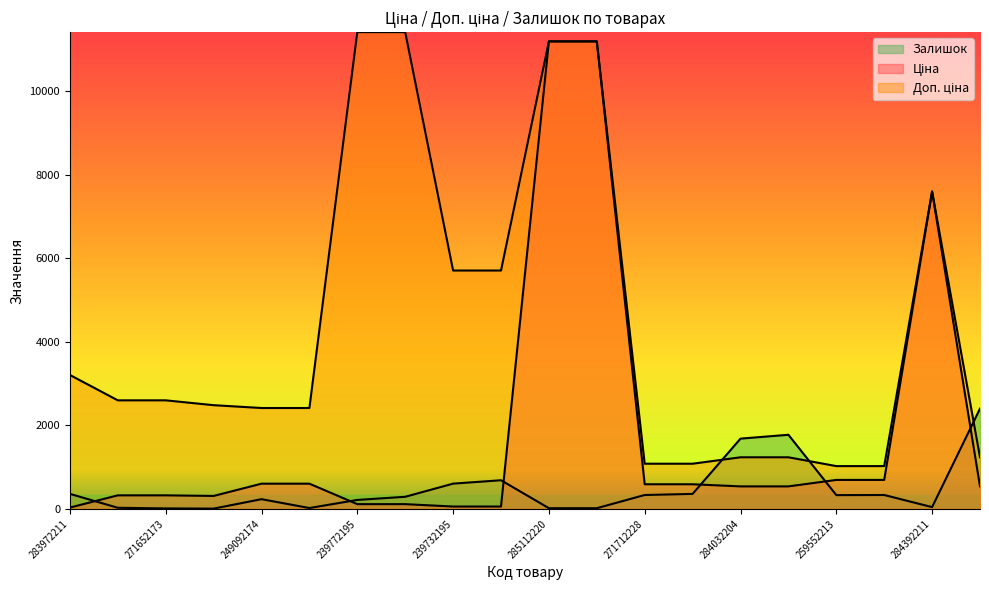

Read the Залишок value at 284032204.

1682.0